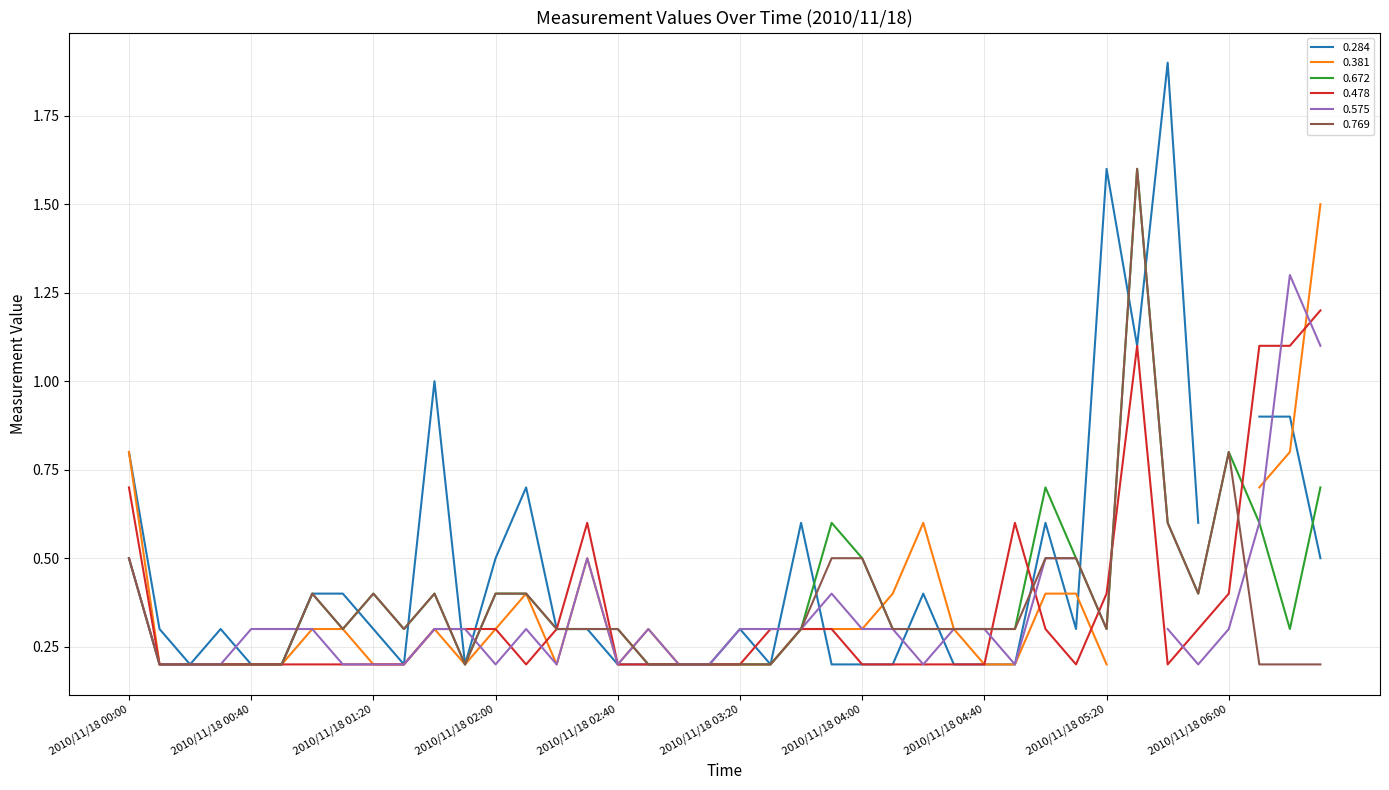

Is the value of 0.478 at 2010/11/18 05:50 greater than the value of 0.769 at 2010/11/18 02:40?

No